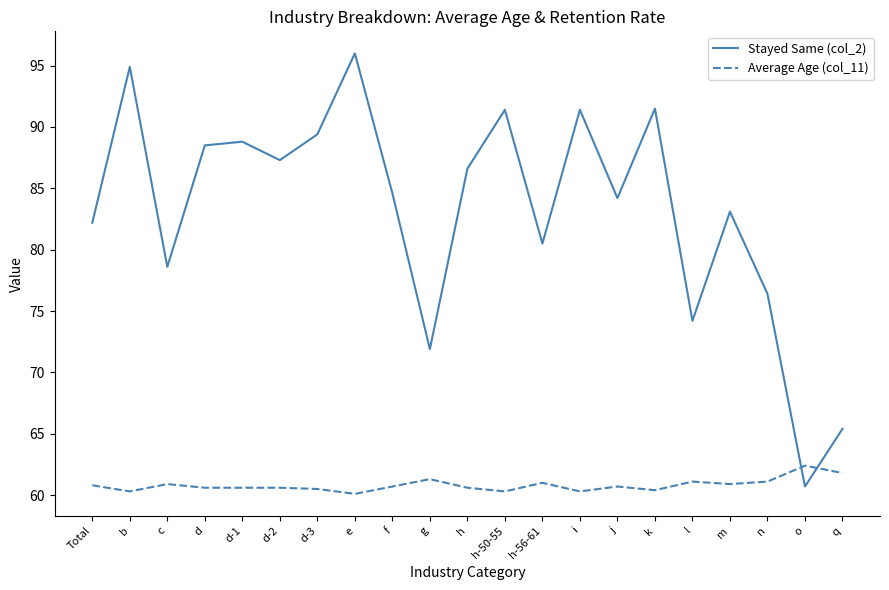

How many intersections are there between Average Age (col_11) and Stayed Same (col_2)?

2